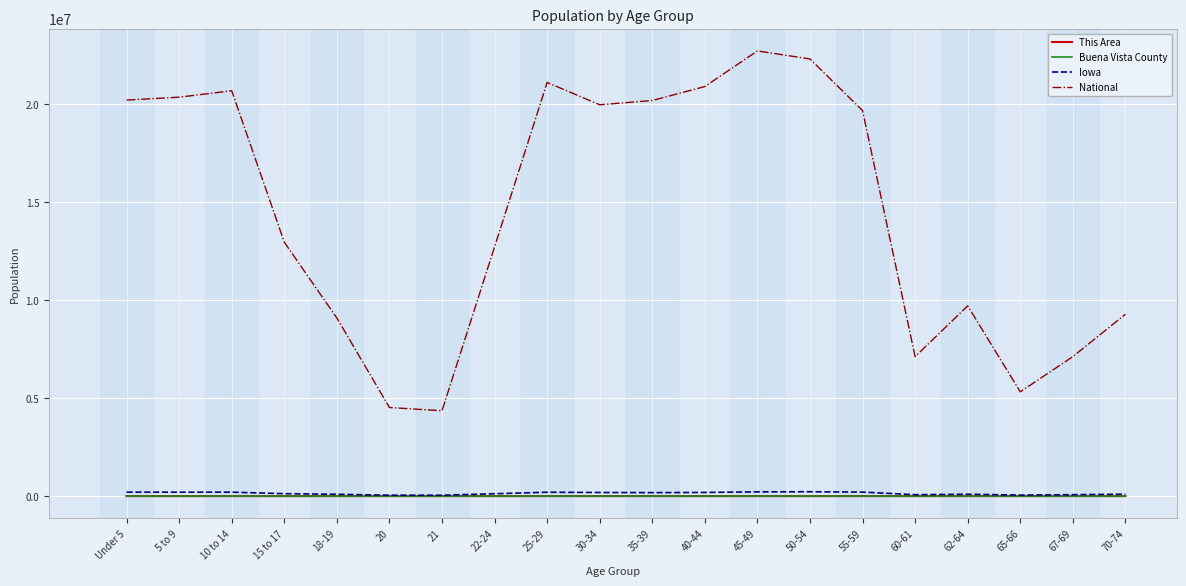

Which series has the largest total across all categories?

National